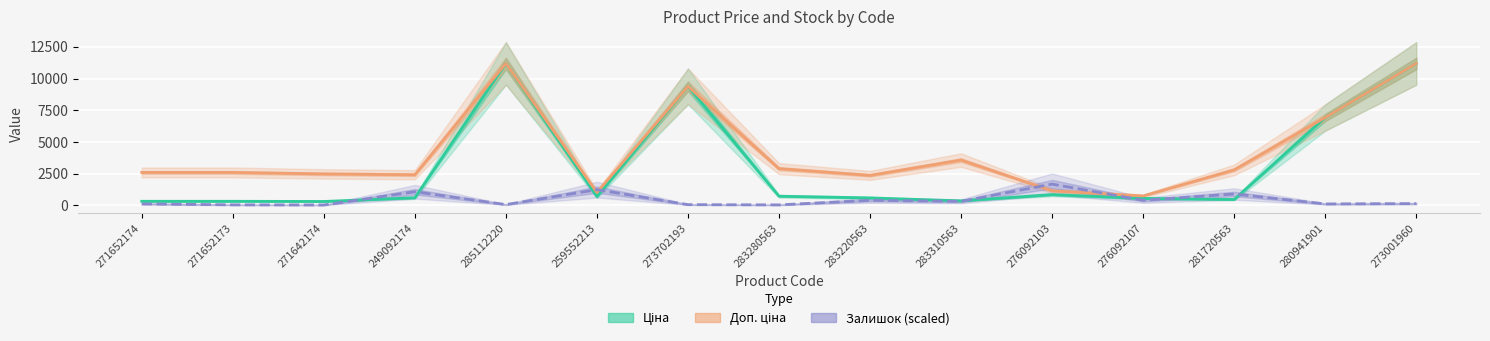

Reading left to right, list all the values displayed in this chart.

Ціна: 271652174=324.8	271652173=324.8	271642174=310.3	249092174=603.7	285112220=11188.2	259552213=693.7	273702193=9384.0	283280563=724.5	283220563=591.6	283310563=357.4	276092103=848.4	276092107=551.5	281720563=467.3	280941901=6925.7	273001960=11188.2
Доп. ціна: 271652174=2598.3	271652173=2598.3	271642174=2482.4	249092174=2414.8	285112220=11188.2	259552213=1024.6	273702193=9384.0	283280563=2897.8	283220563=2366.5	283310563=3573.9	276092103=1149.7	276092107=747.0	281720563=2803.6	280941901=6925.7	273001960=11188.2
Залишок: 271652174=120.4	271652173=45.2	271642174=33.9	249092174=1076.2	285112220=64.0	259552213=1241.7	273702193=60.2	283280563=41.4	283220563=398.9	283310563=319.8	276092103=1678.2	276092107=402.6	281720563=899.3	280941901=116.6	273001960=143.0